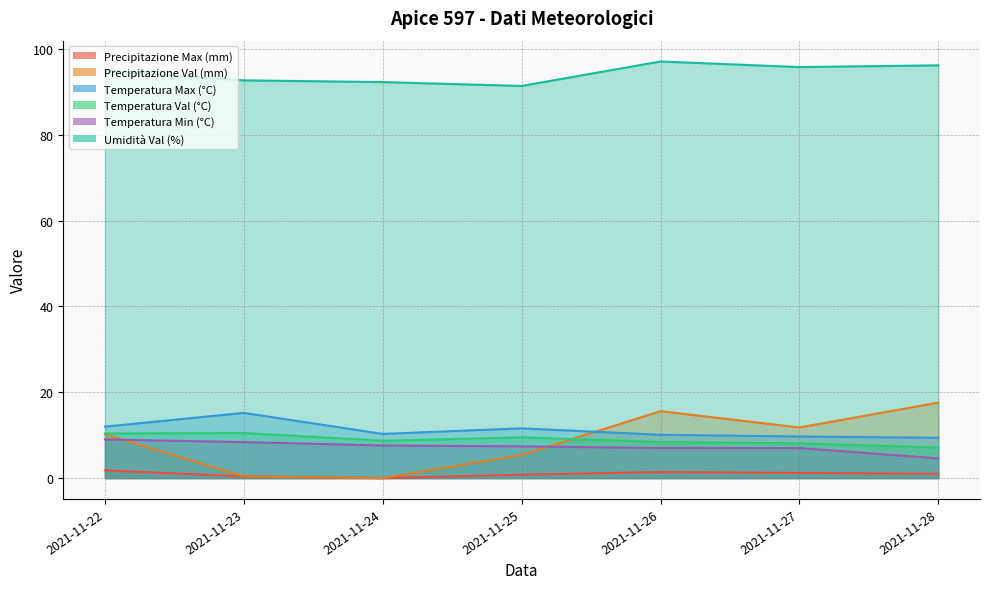

What is the total value across all series at 2021-11-28?

135.9